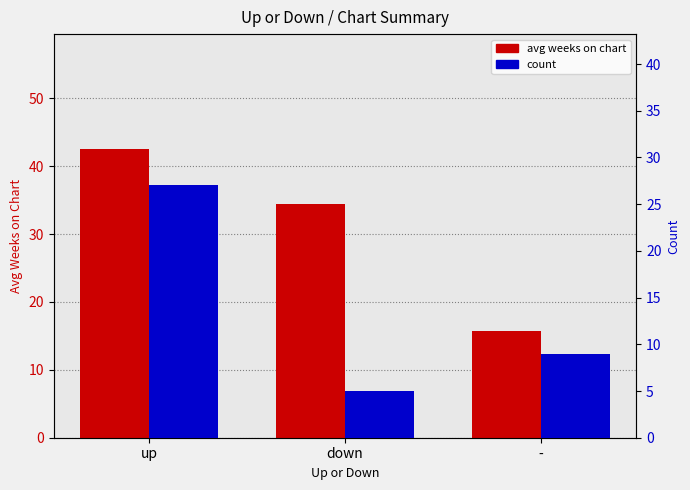

At which label does avg weeks on chart reach its minimum?

-